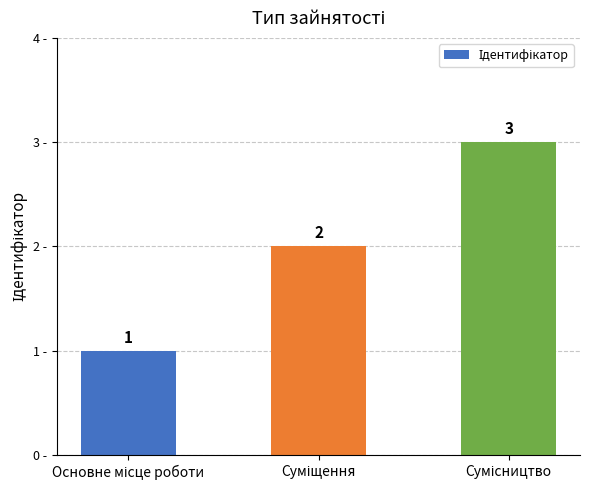

What is the value of the 3rd bar from the left?

3